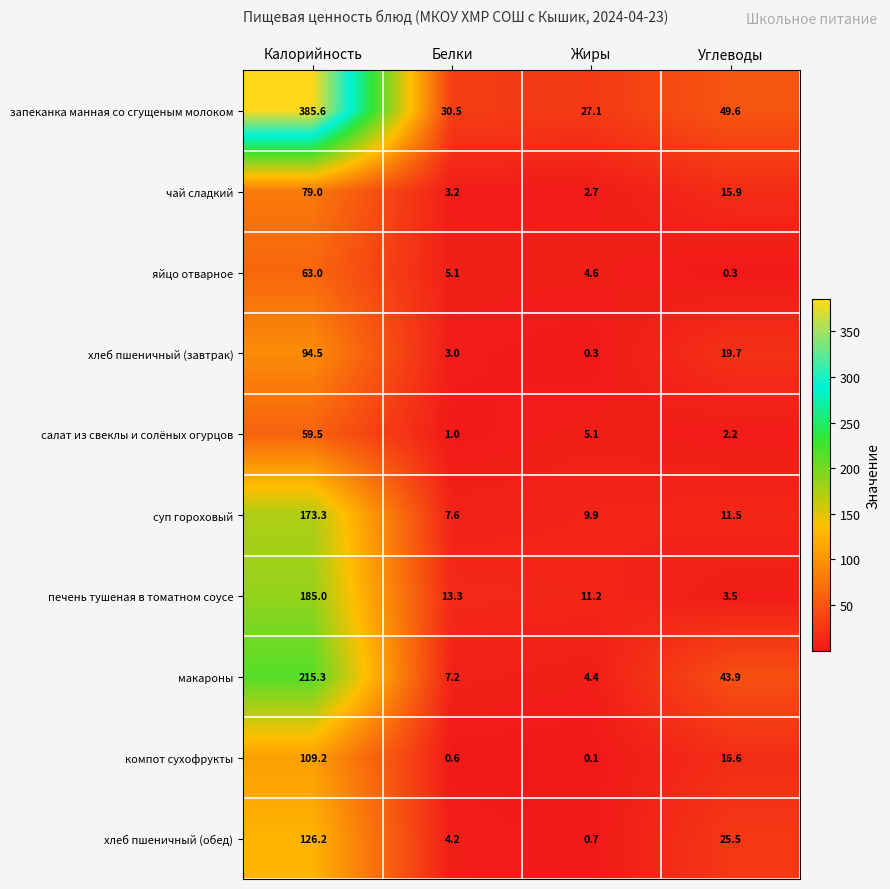

Which label corresponds to the largest value in the chart?

Калорийность